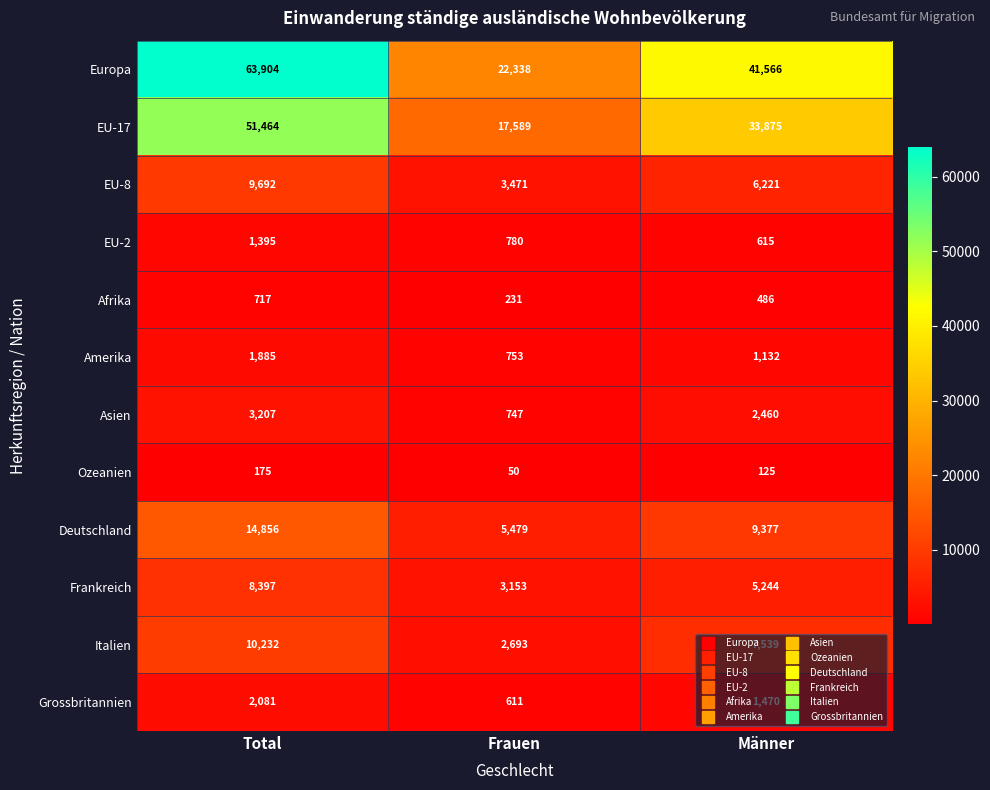

At Total, list the series in order from smallest to largest.

Ozeanien, Afrika, EU-2, Amerika, Grossbritannien, Asien, Frankreich, EU-8, Italien, Deutschland, EU-17, Europa